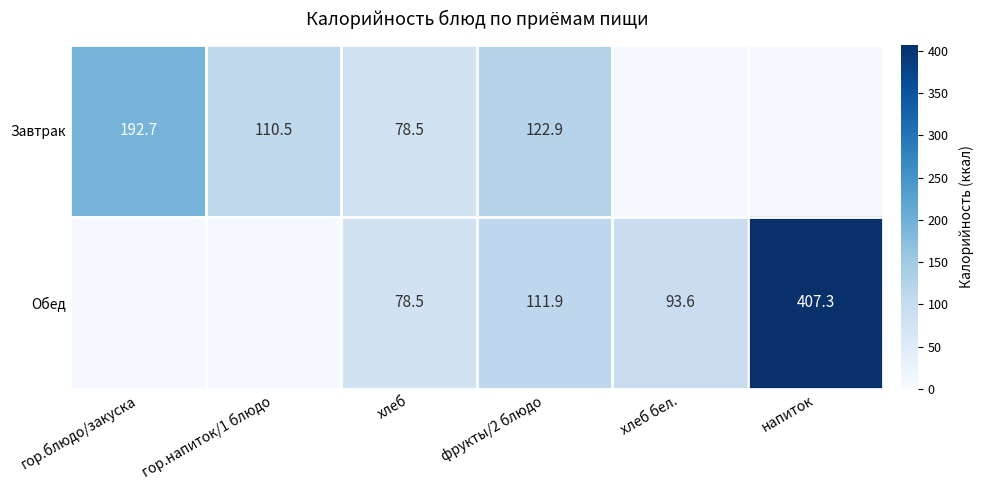

True or false: Обед has a value of 168.1 at напиток.

False